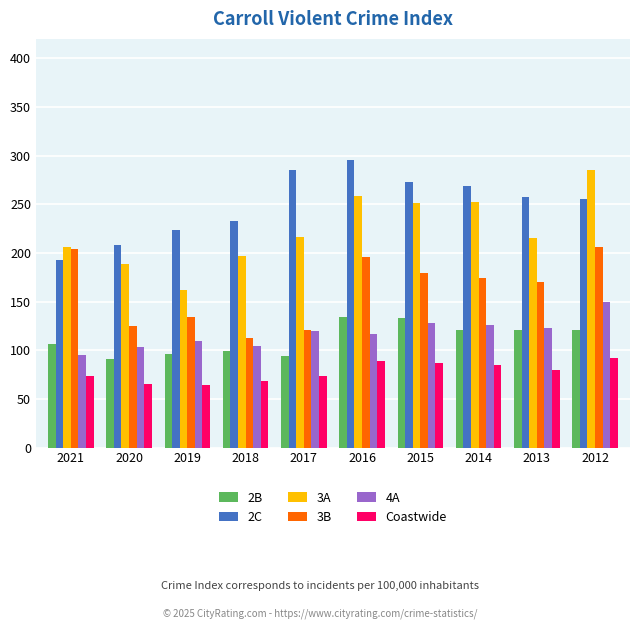

Which series has the largest total across all categories?

2C